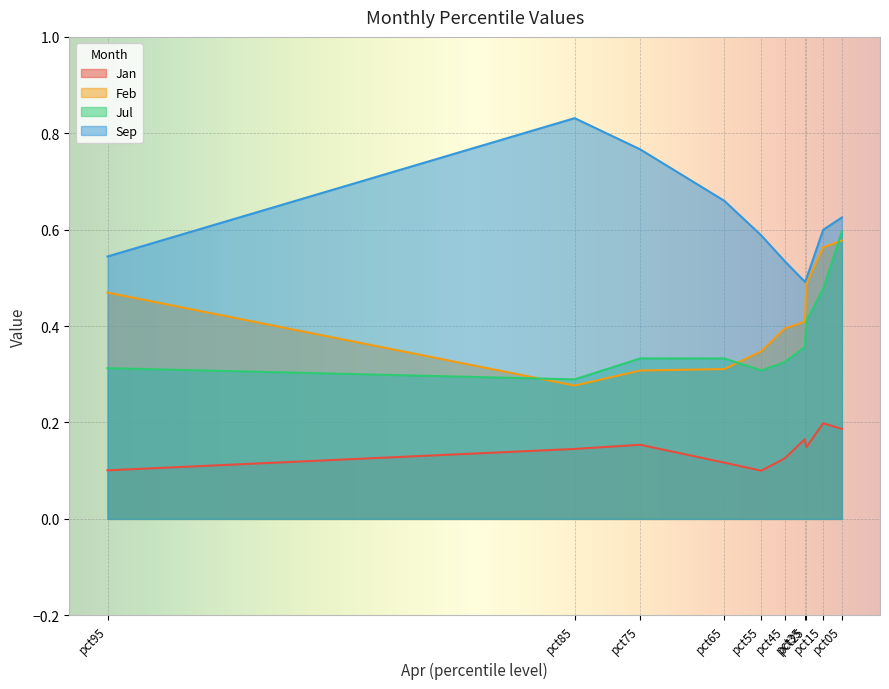

What is the difference between the second highest and minimum values in the Sep series?

0.3